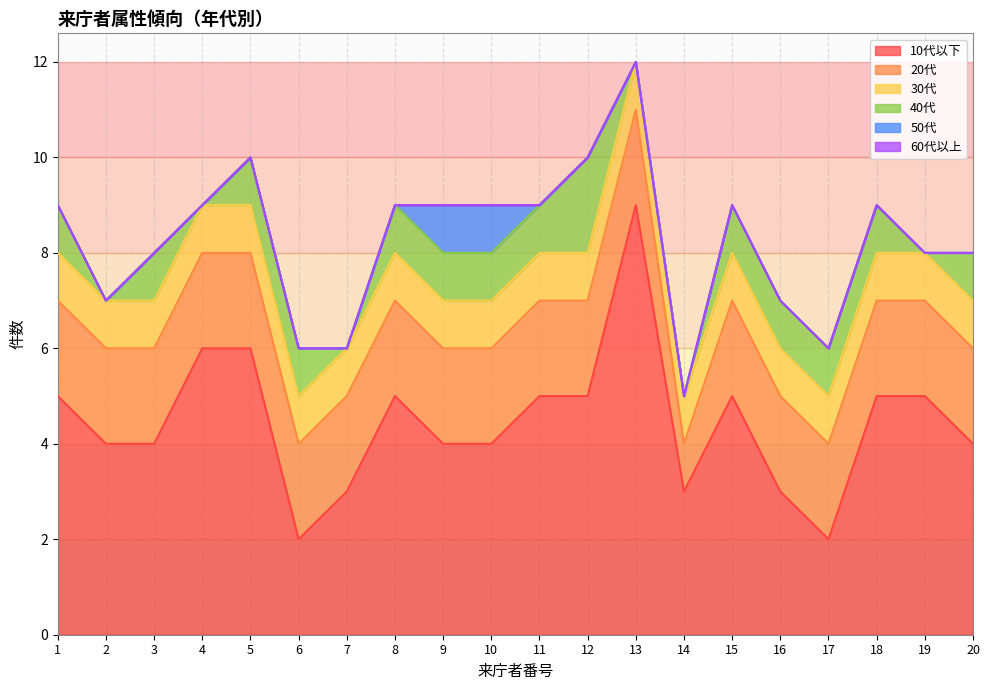

Which series has the widest spread of values?

10代以下